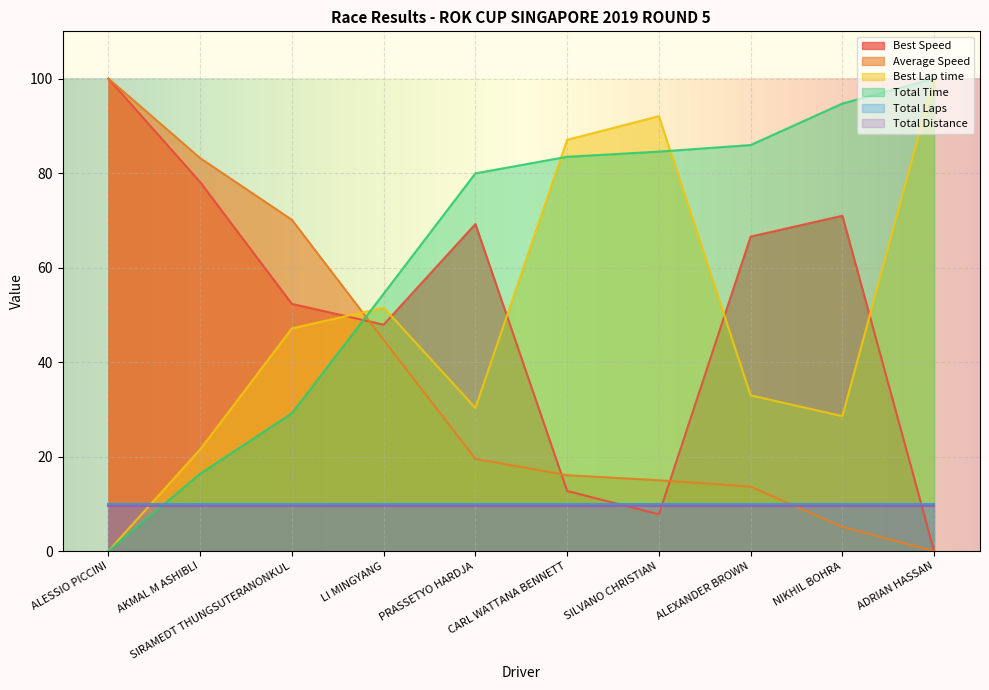

The value of Average Speed at ADRIAN HASSAN is -63.3. True or false?

False